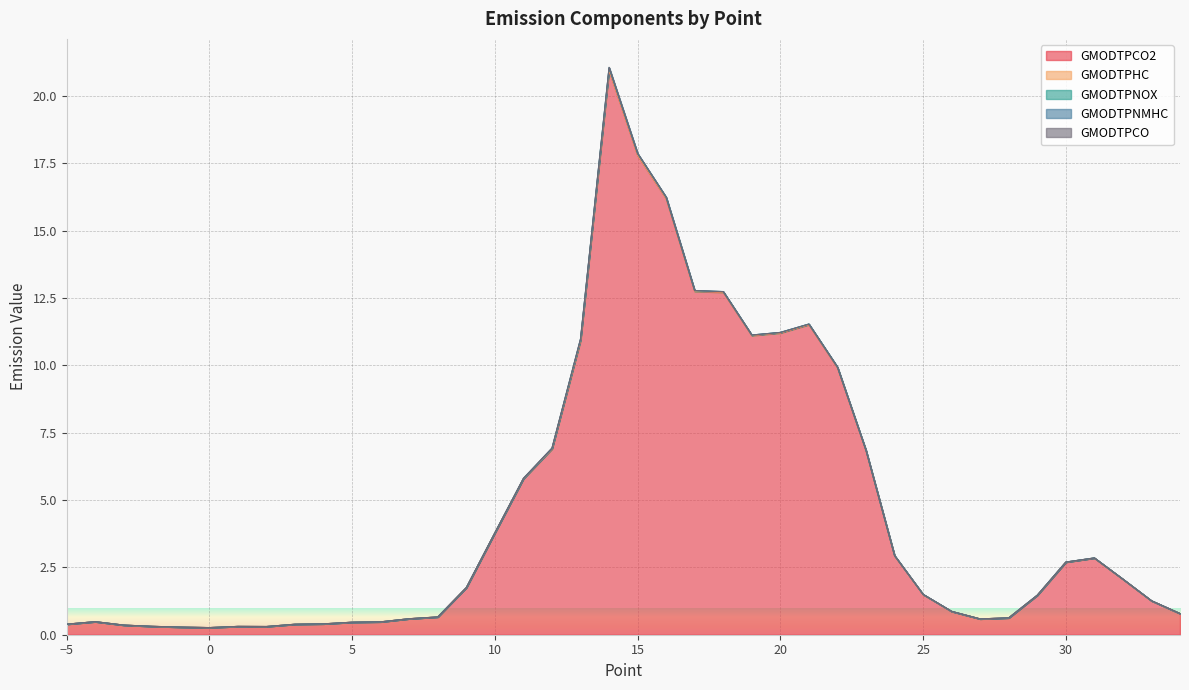

Where is GMODTPNMHC nearest to the value 0?

6